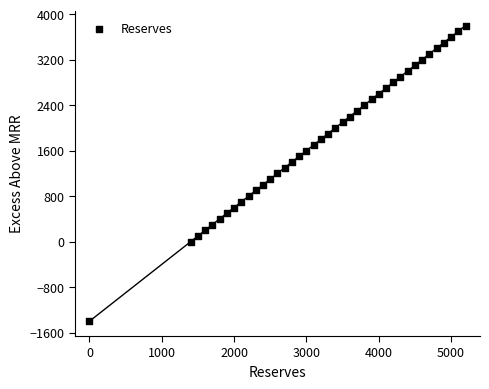

What is the range of Y values (max minus min)?

5200